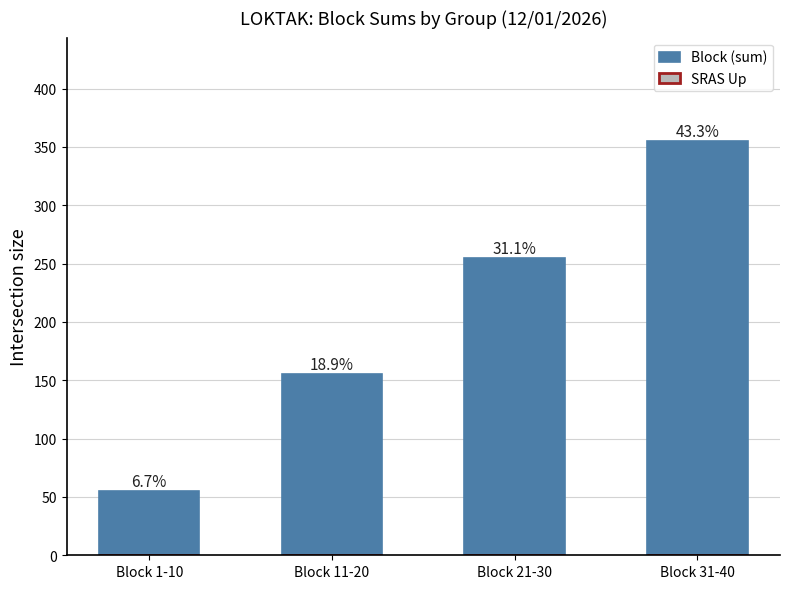

How many bars are there in total?

4